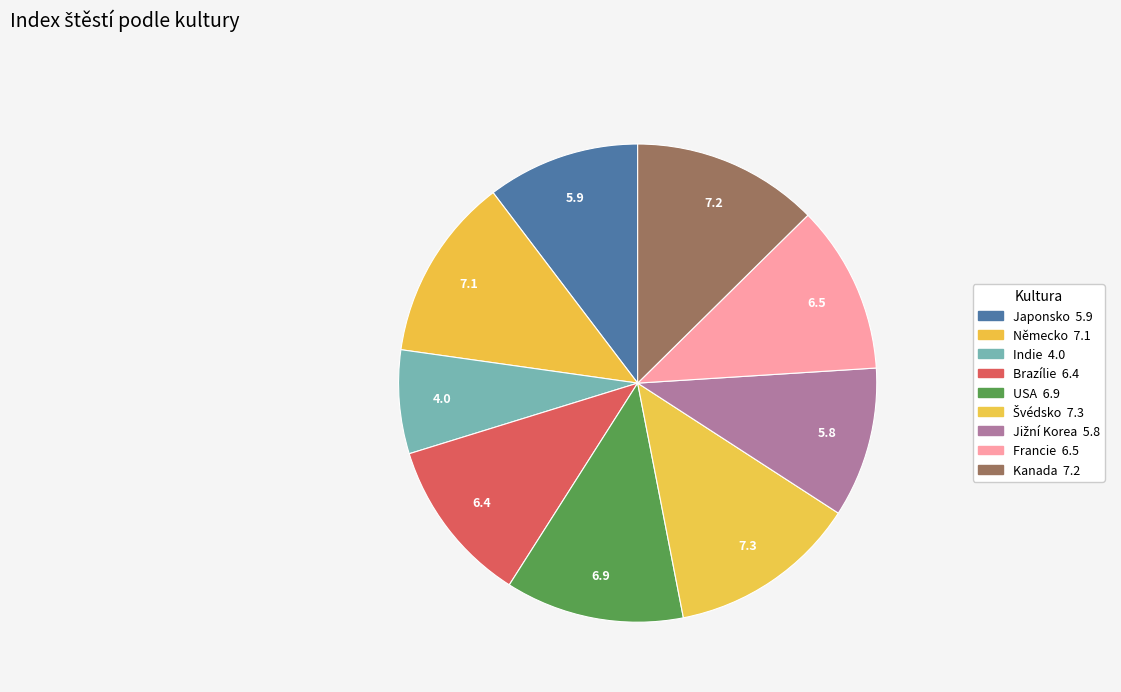

Which slice is the largest?

Švédsko